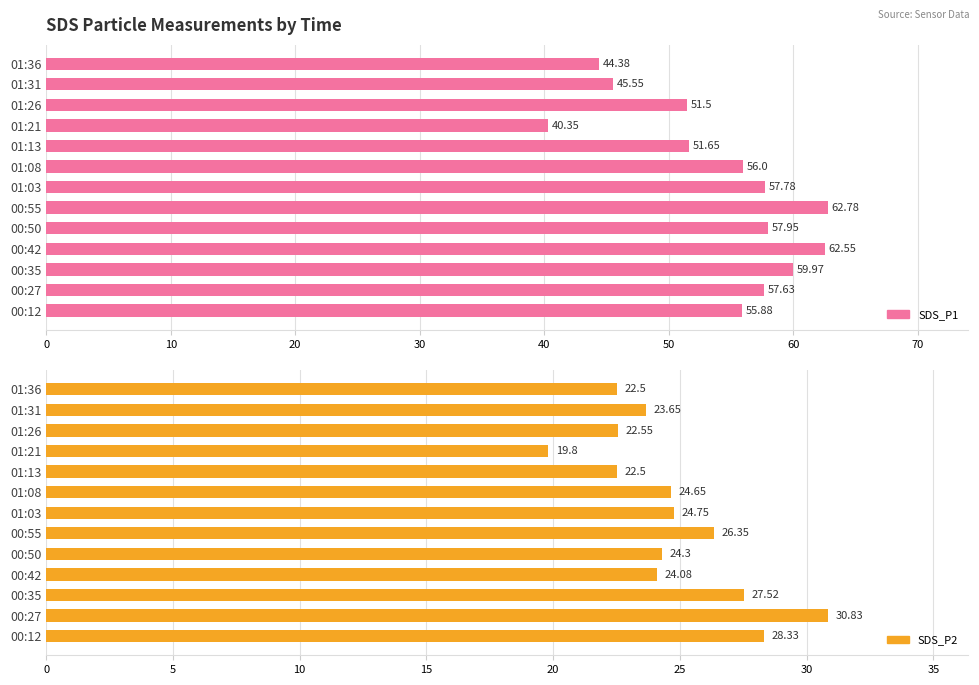

Count the number of categories in the chart.

13